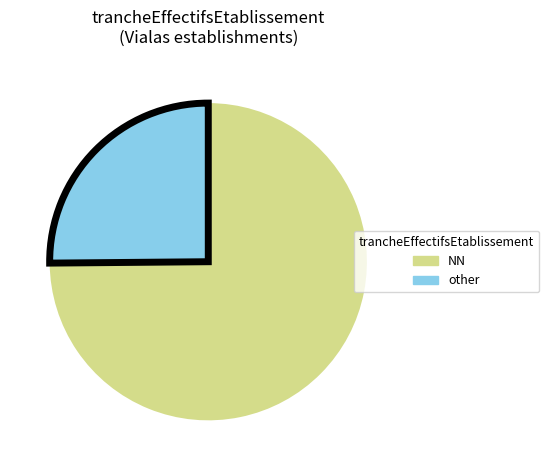

Does any single category account for the majority?

Yes